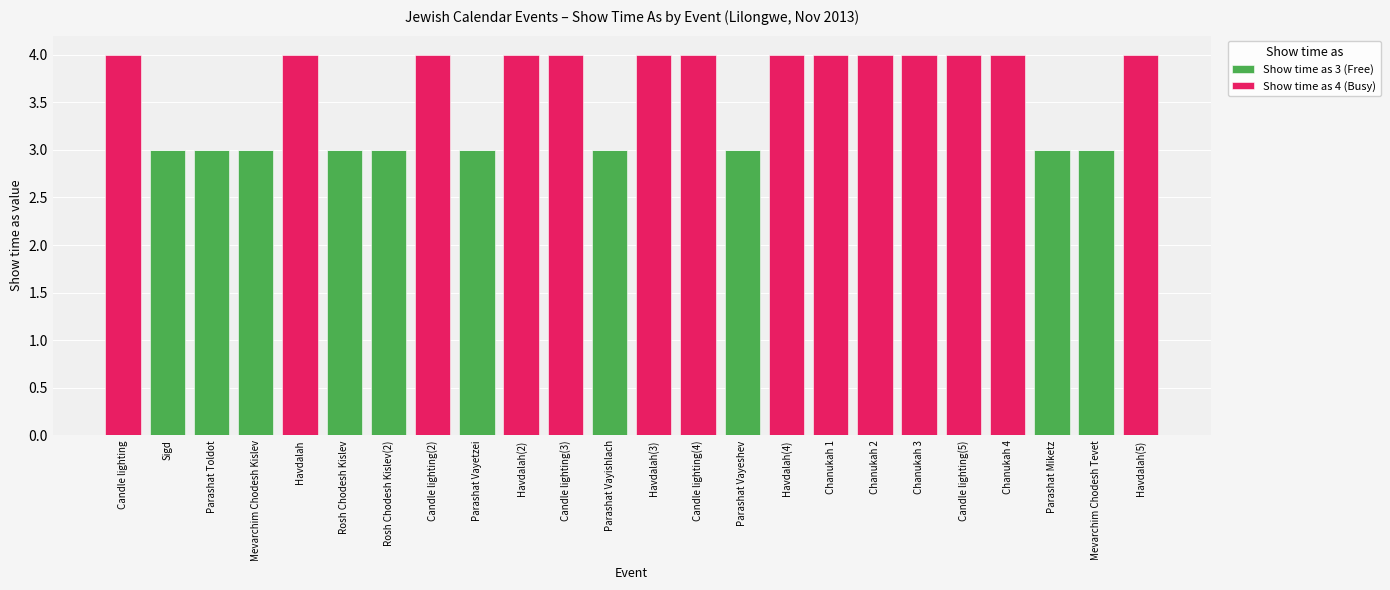

What is the average value of the Show time as 3 (Free) series?

1